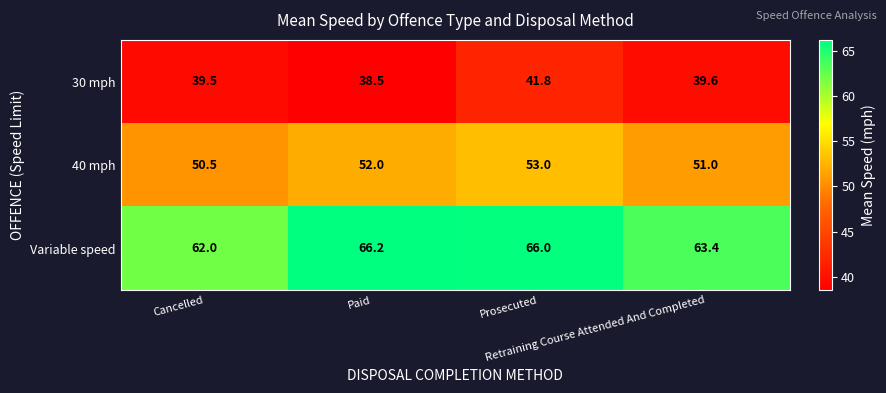

What is the difference between the maximum and second lowest values in the 30 mph series?

2.3